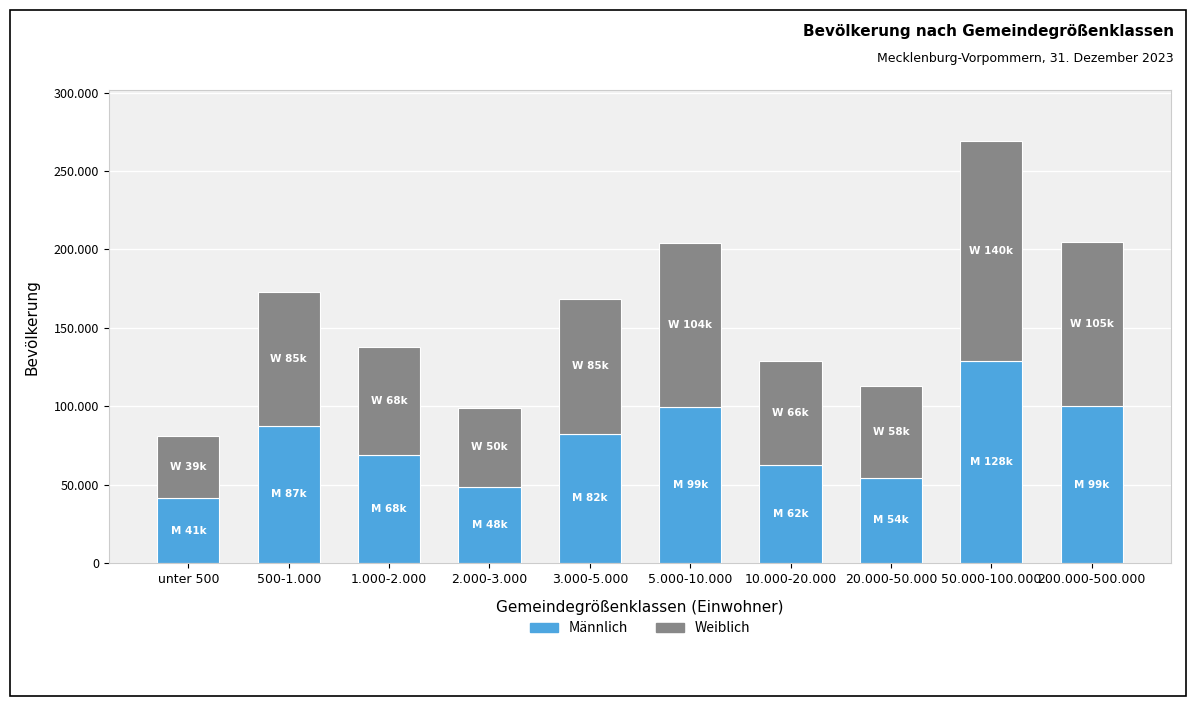

Does the chart contain stacked bars?

Yes